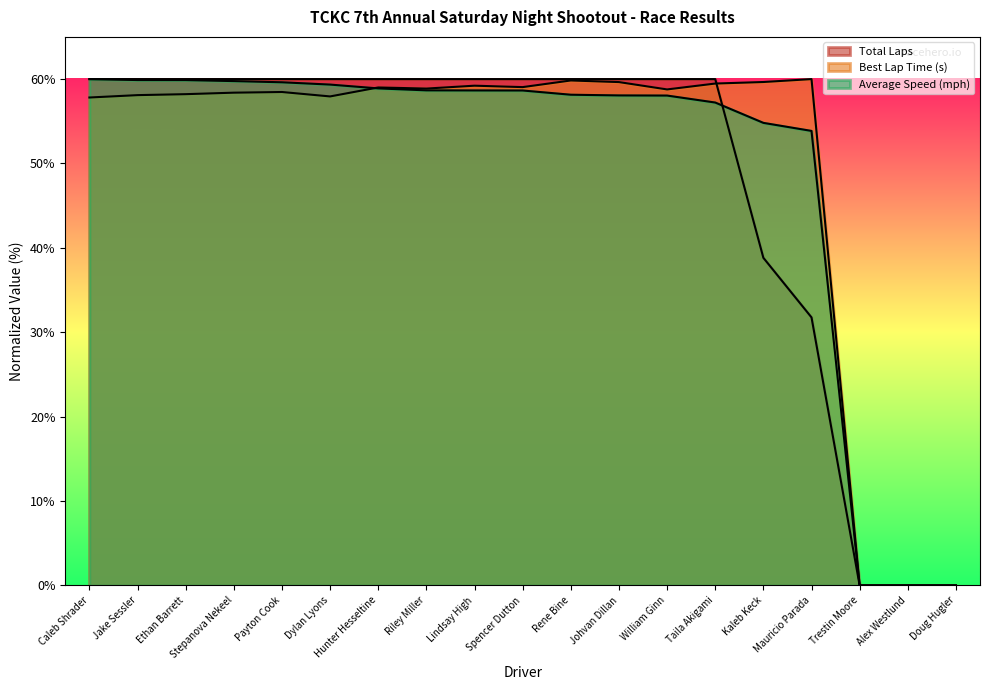

At which category is the sum across all series the highest?

Stepanova Nekeel